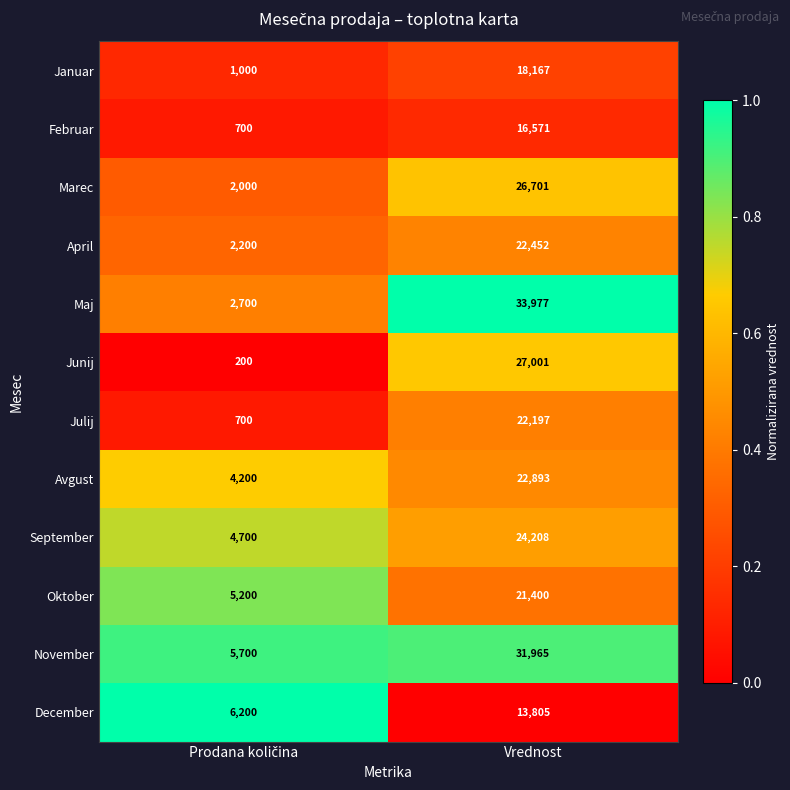

Reading right to left, extract all data points from this chart.

Januar: 18167	1000
Februar: 16571	700
Marec: 26701	2000
April: 22452	2200
Maj: 33977	2700
Junij: 27001	200
Julij: 22197	700
Avgust: 22893	4200
September: 24208	4700
Oktober: 21400	5200
November: 31965	5700
December: 13805	6200